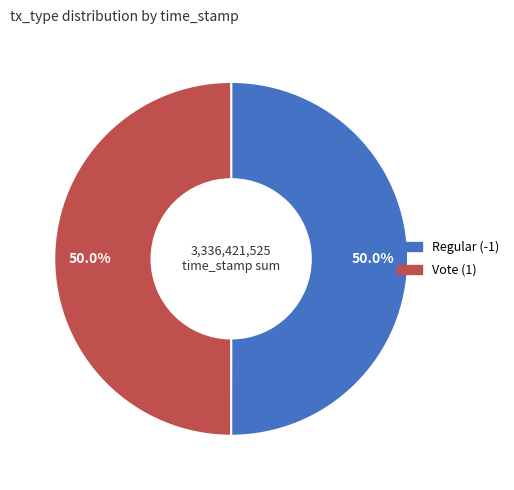

Approximately how many times larger is the value at Vote (1) compared to Regular (-1)?

1.0